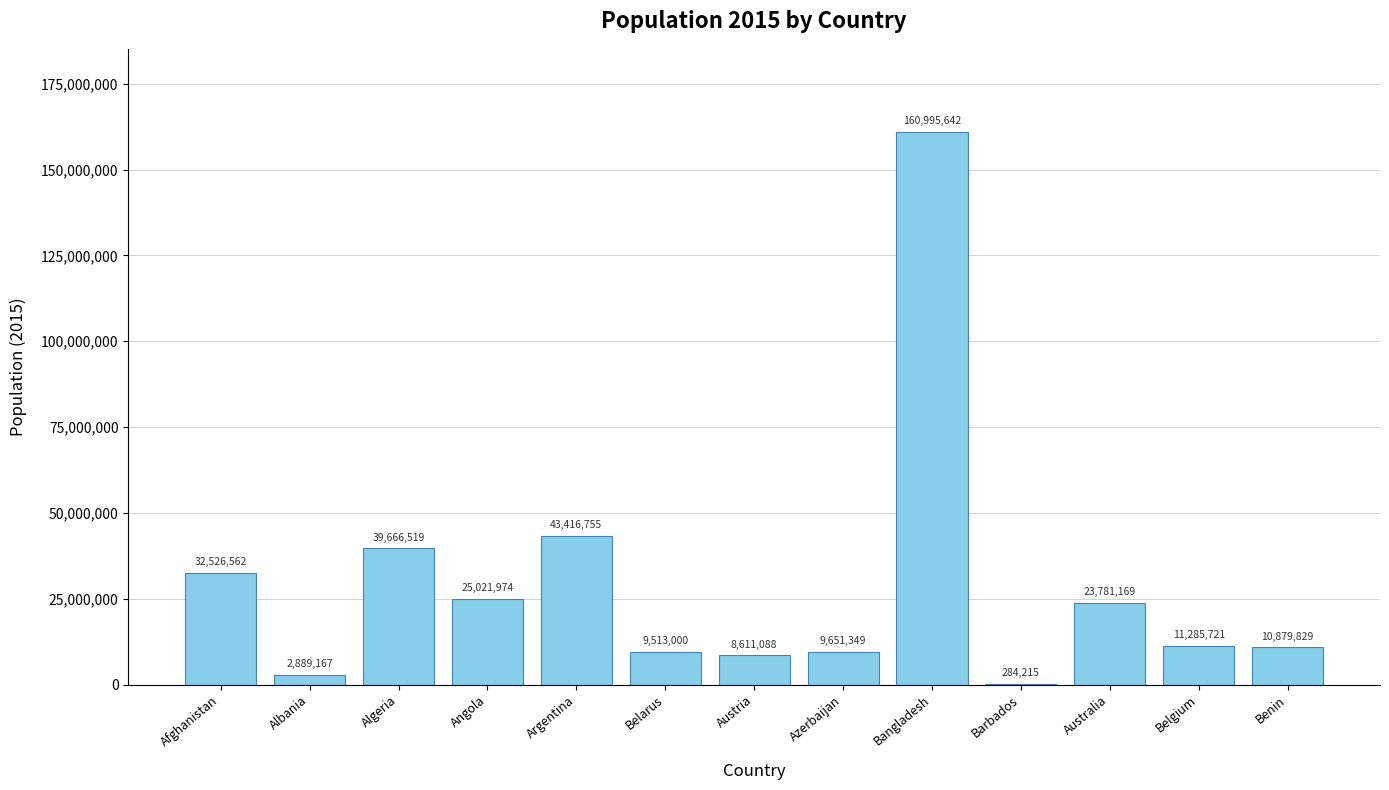

Are the bars horizontal?

No